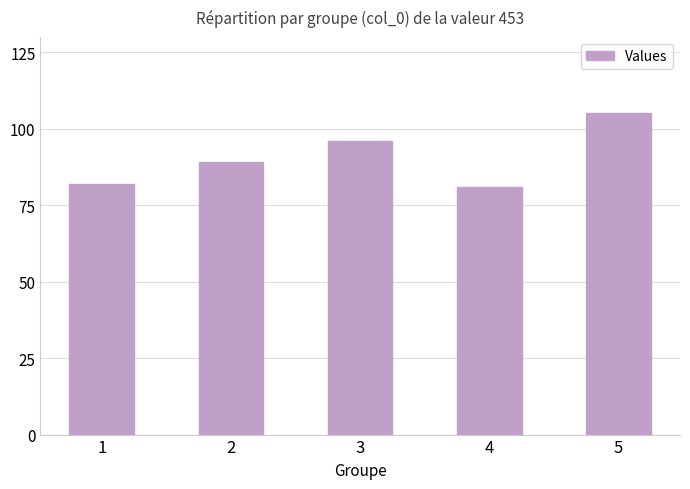

What is the value of the 3rd bar from the left?

96